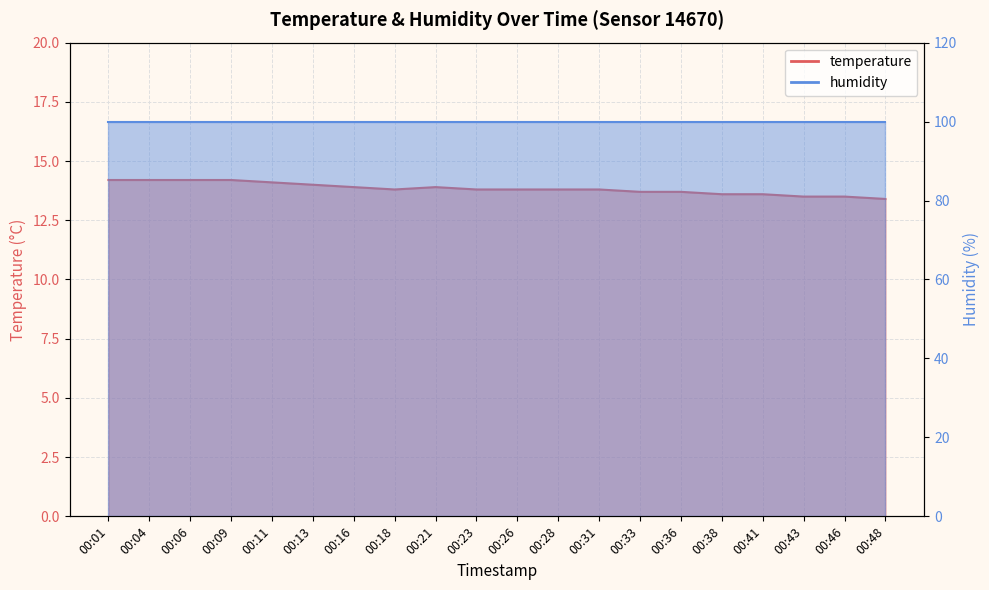

What is the change in value from 00:26 to 00:33?

-0.1